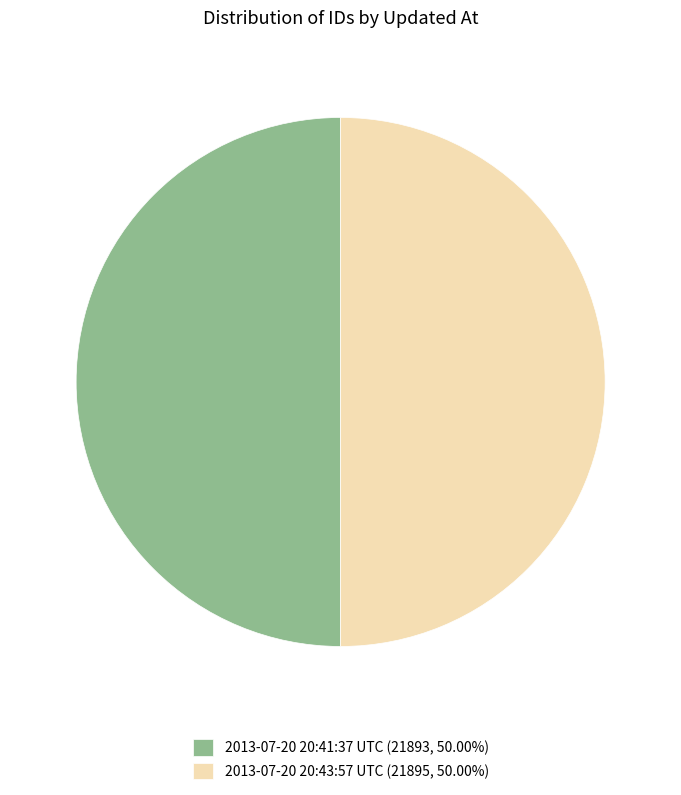

What is the ratio of the value at 2013-07-20 20:43:57 UTC to the value at 2013-07-20 20:41:37 UTC?

1.0